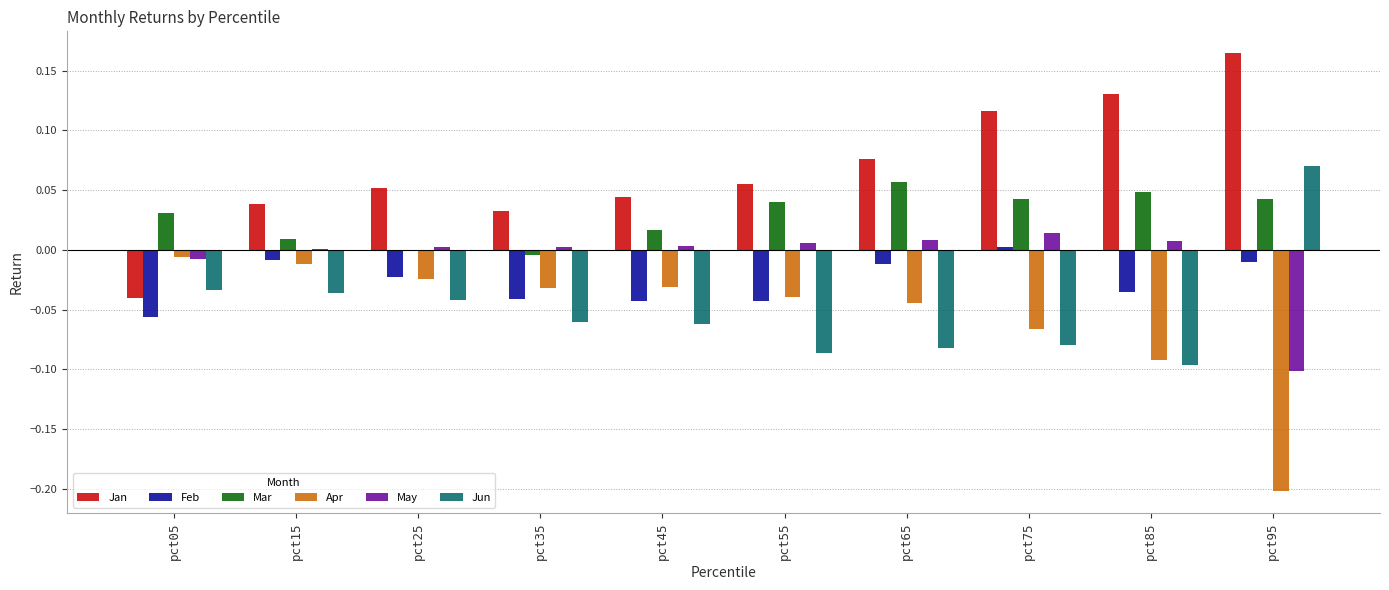

Between pct05 and pct85, which series saw the biggest shift?

Jan